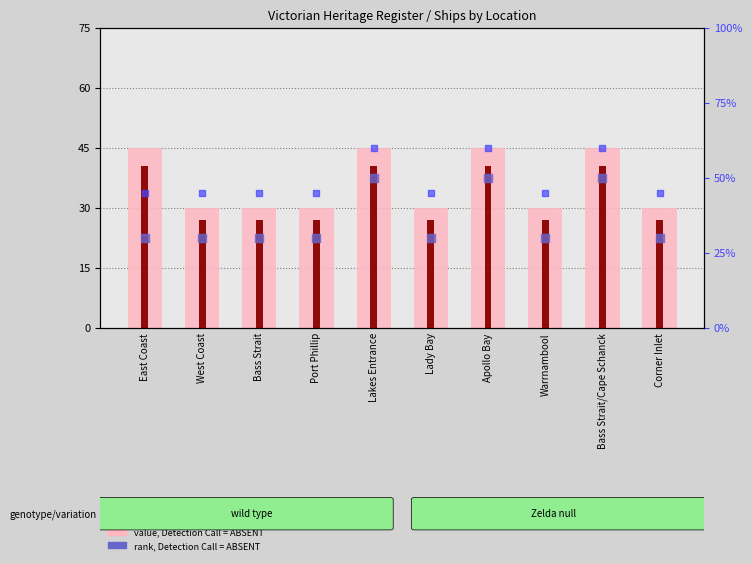

At how many categories does at least one series exceed 25?

10